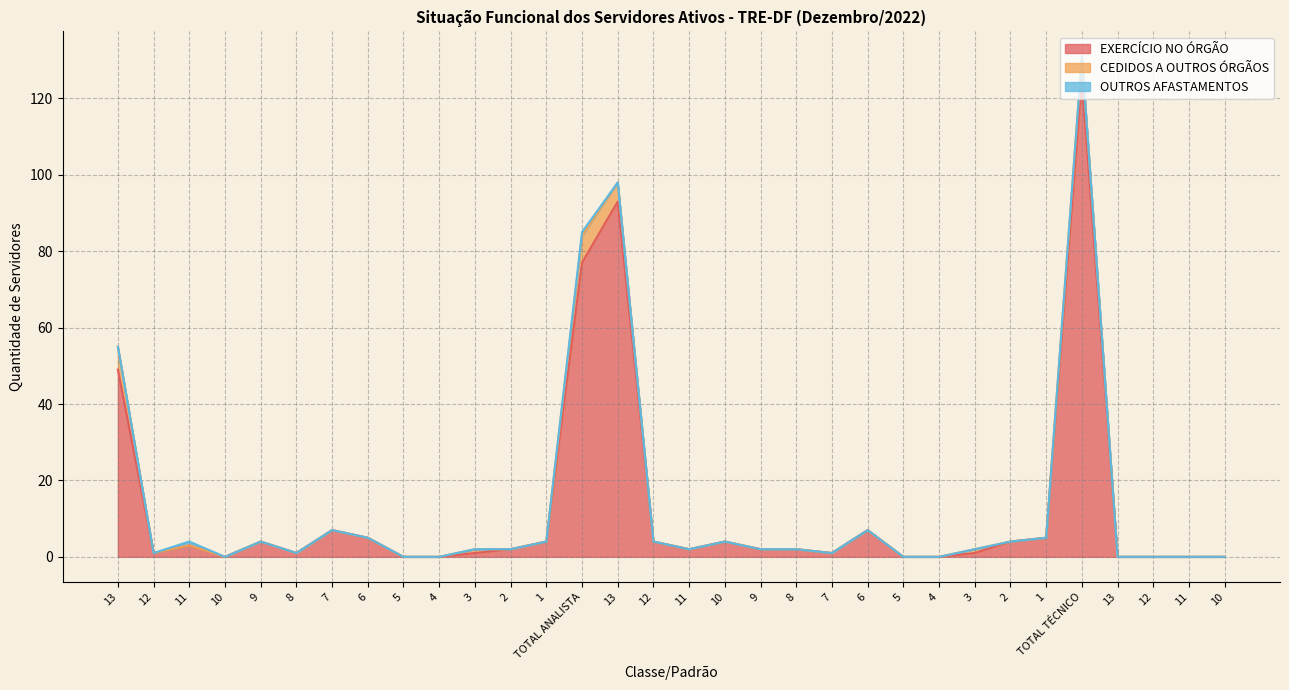

What is the label of the 27th point from the left?

1